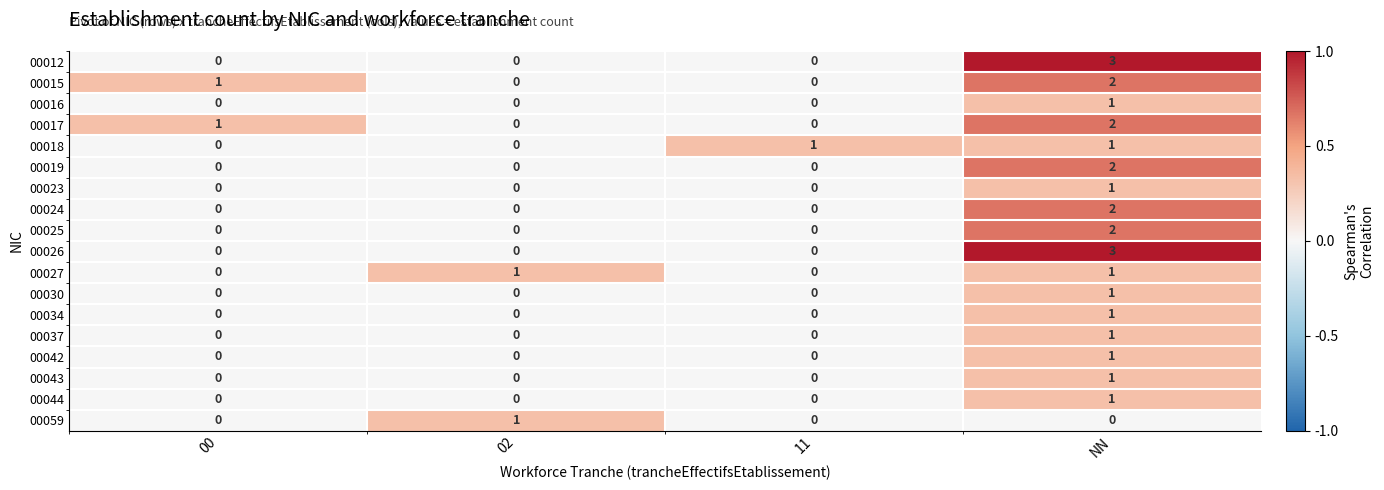

At which category is the sum across all series the highest?

NN